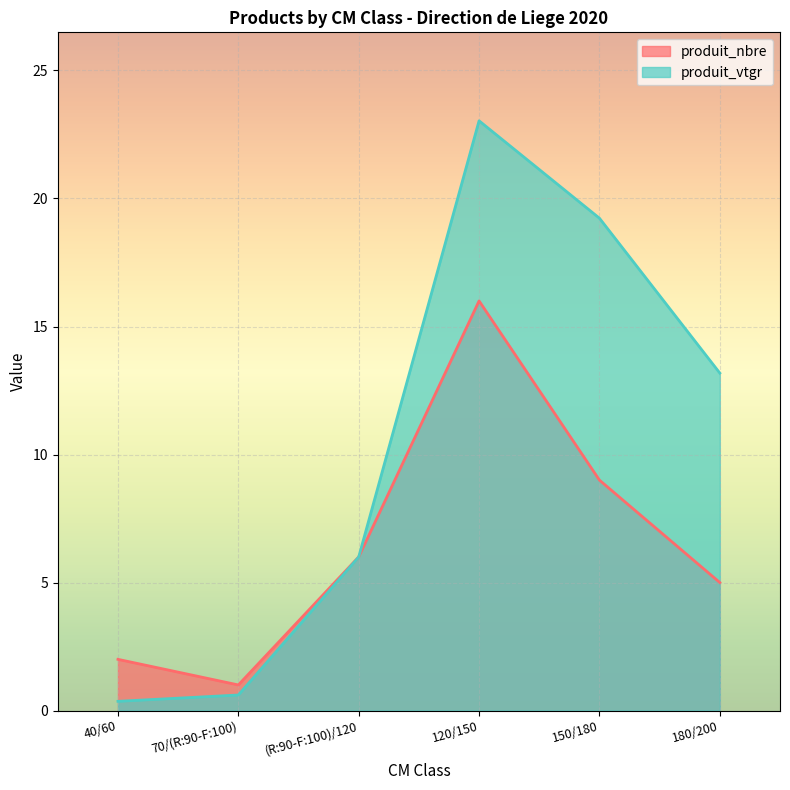

What is the value of the produit_nbre point at the 1st from the left?

2.0